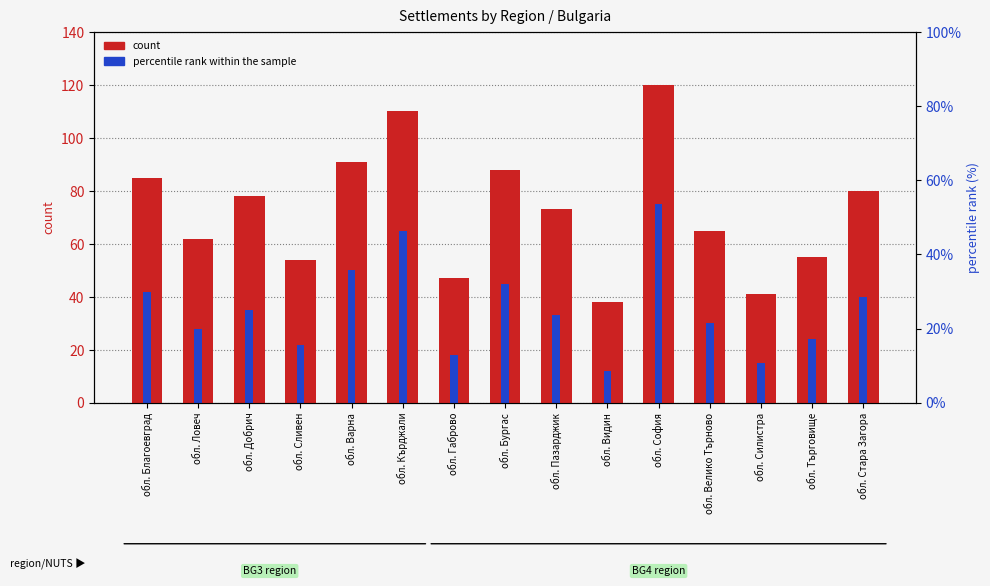

How many values in the count series are below 73?

7